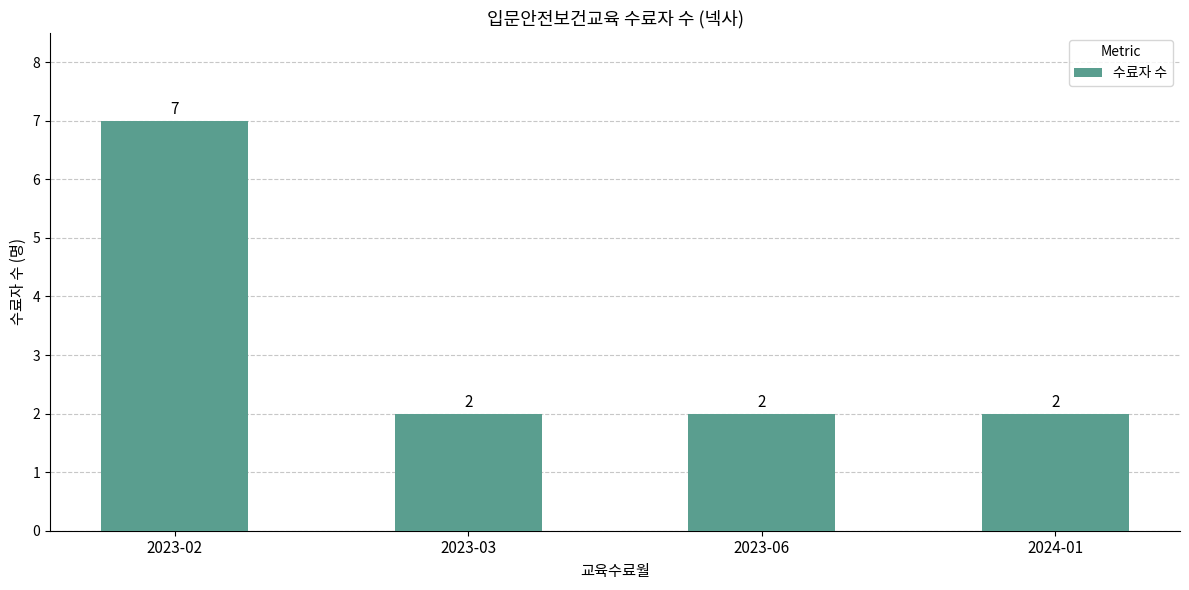

What is the ratio of the value at 2024-01 to the value at 2023-06?

1.0